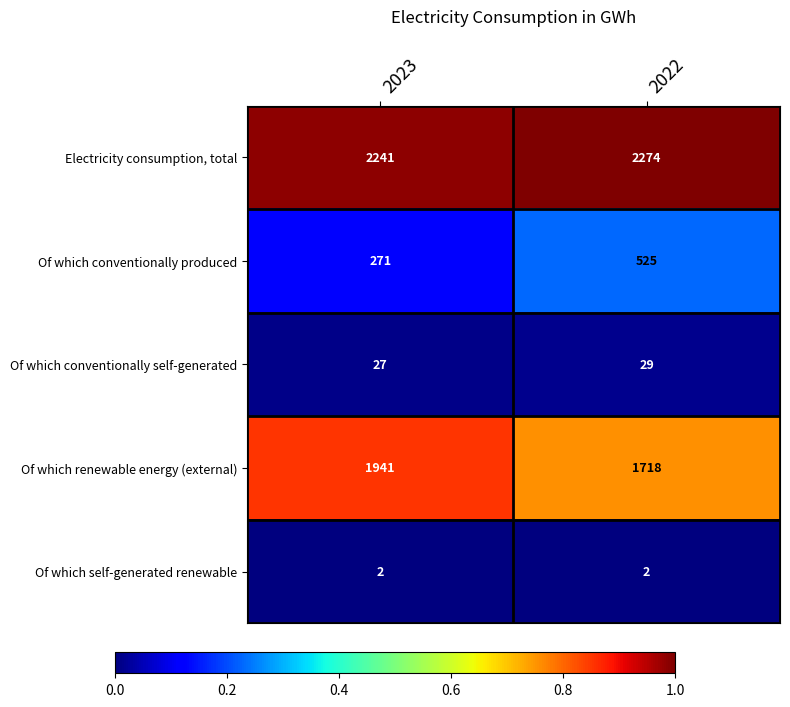

True or false: Of which self-generated renewable has a value of 3 at 2022.

False